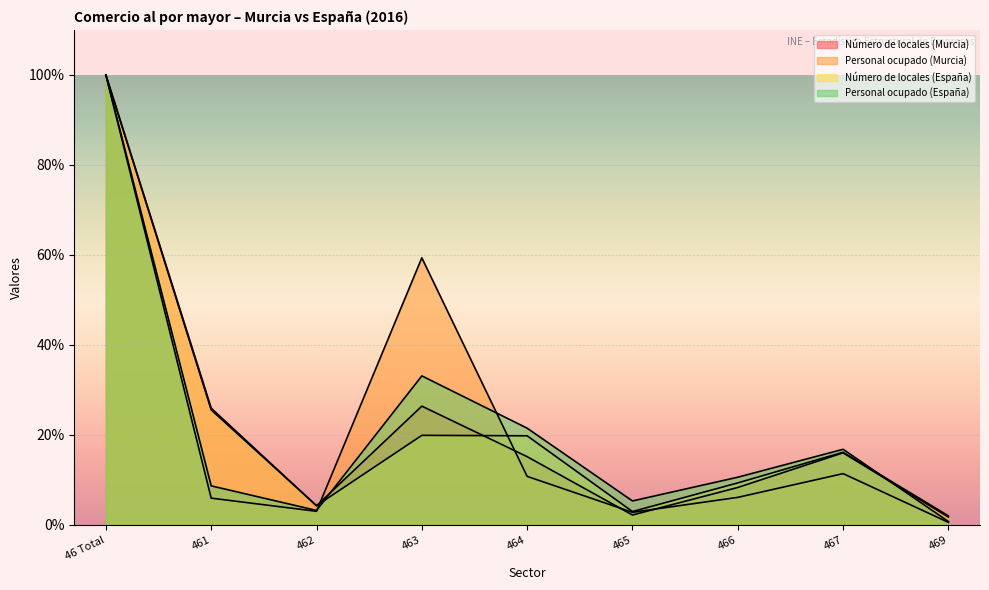

What is the difference between the Personal ocupado (España) values at 463 and 461?

24.4